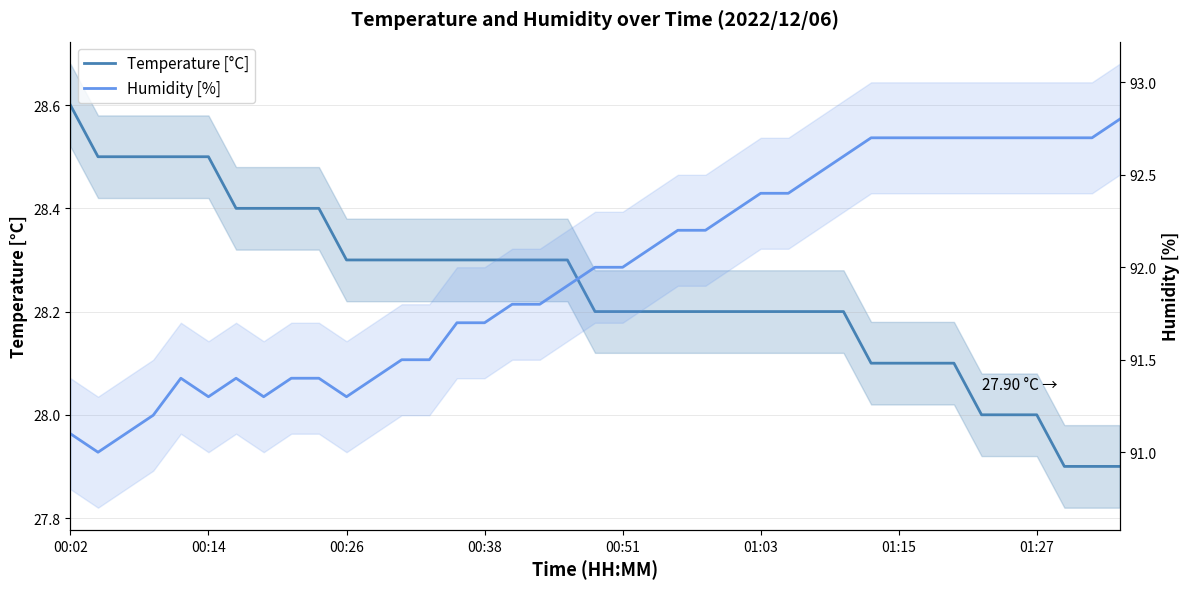

The value of Temperature [°C] at 01:15 is 13.3. True or false?

False